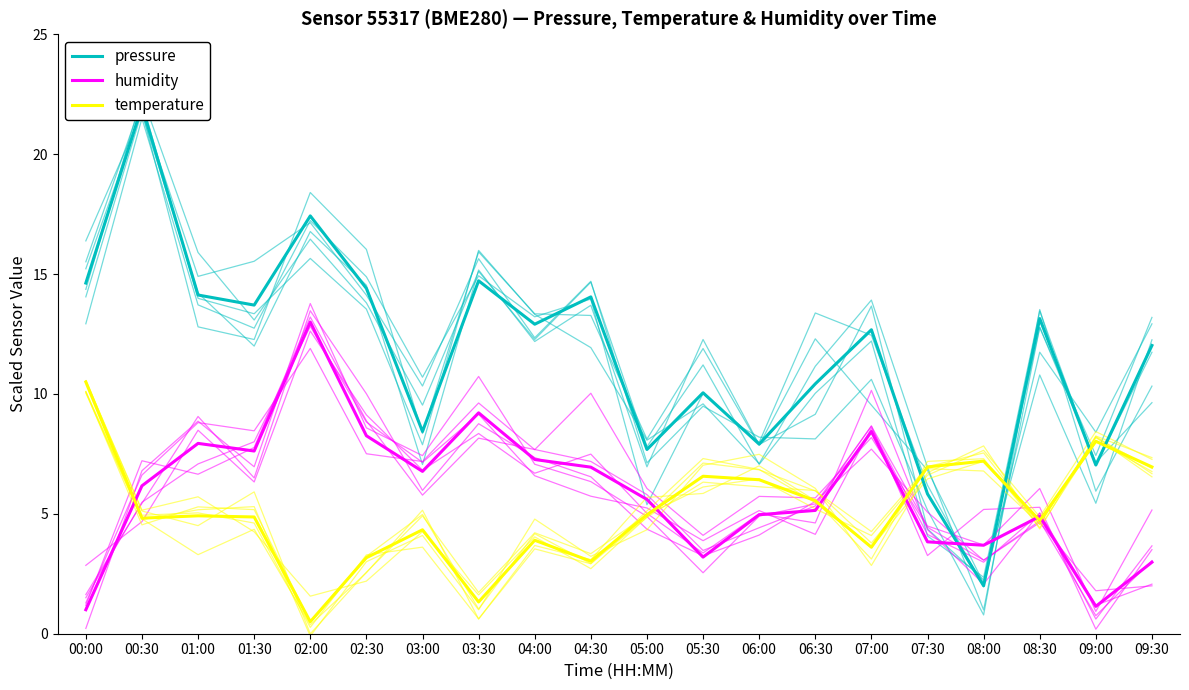

At which category does temperature reach its first local valley?

00:30